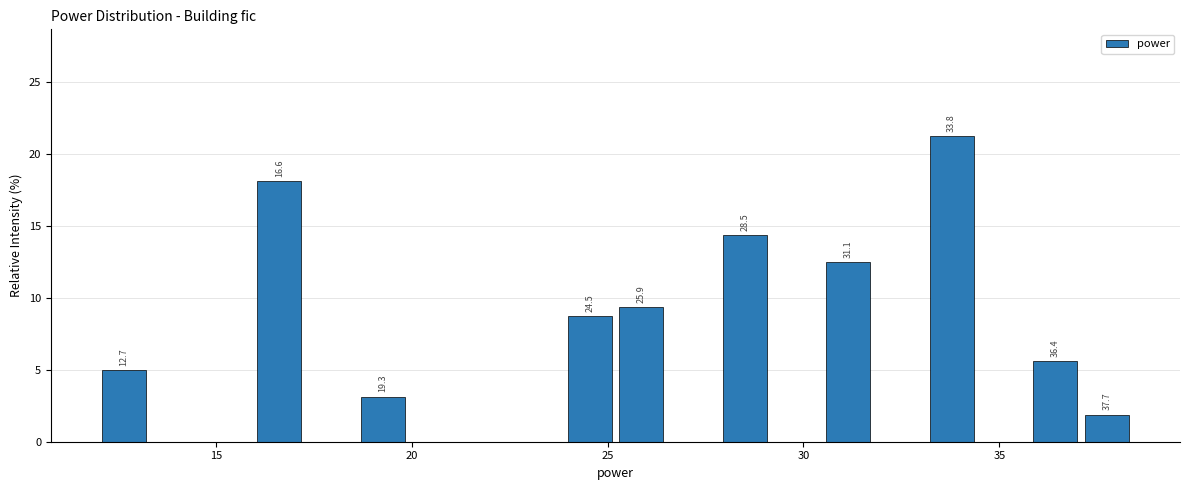

Read against the x-axis, roughly where is the centre of the tallest bar?

34.0